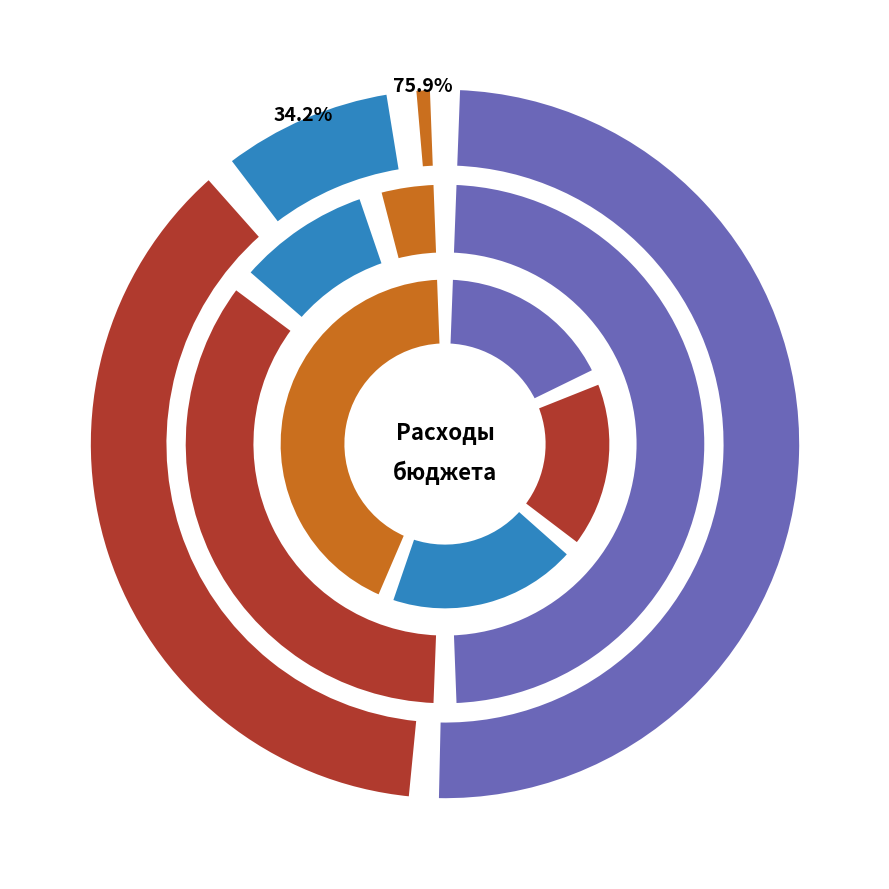

Combined, what portion of the pie is НАЦИОНАЛЬНАЯ ЭКОНОМИКА and ОБЩЕГОСУДАРСТВЕННЫЕ ВОПРОСЫ?

78.0%